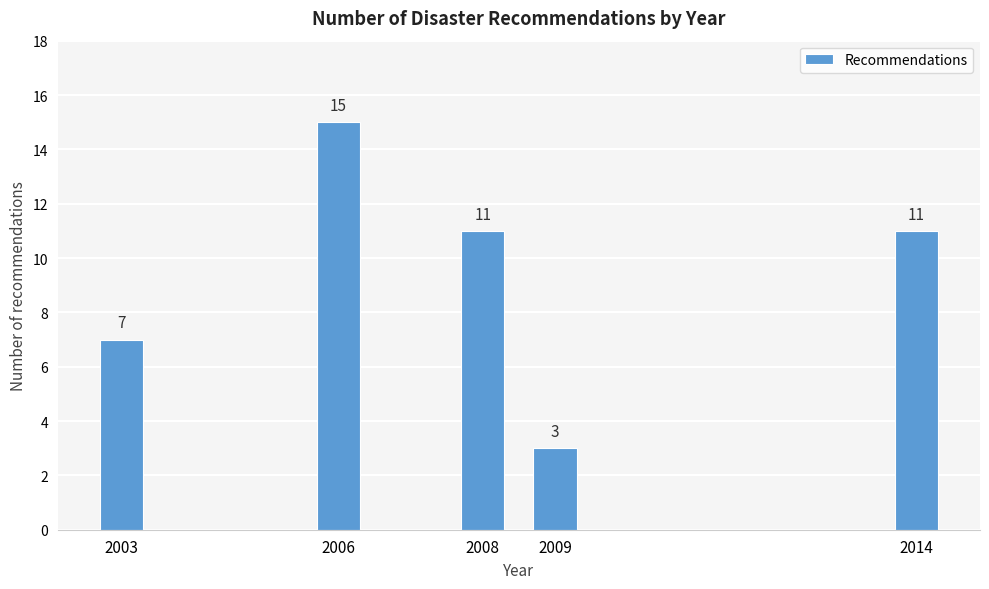

Reading left to right, transcribe all the data shown in this chart.

2003=7	2006=15	2008=11	2009=3	2014=11